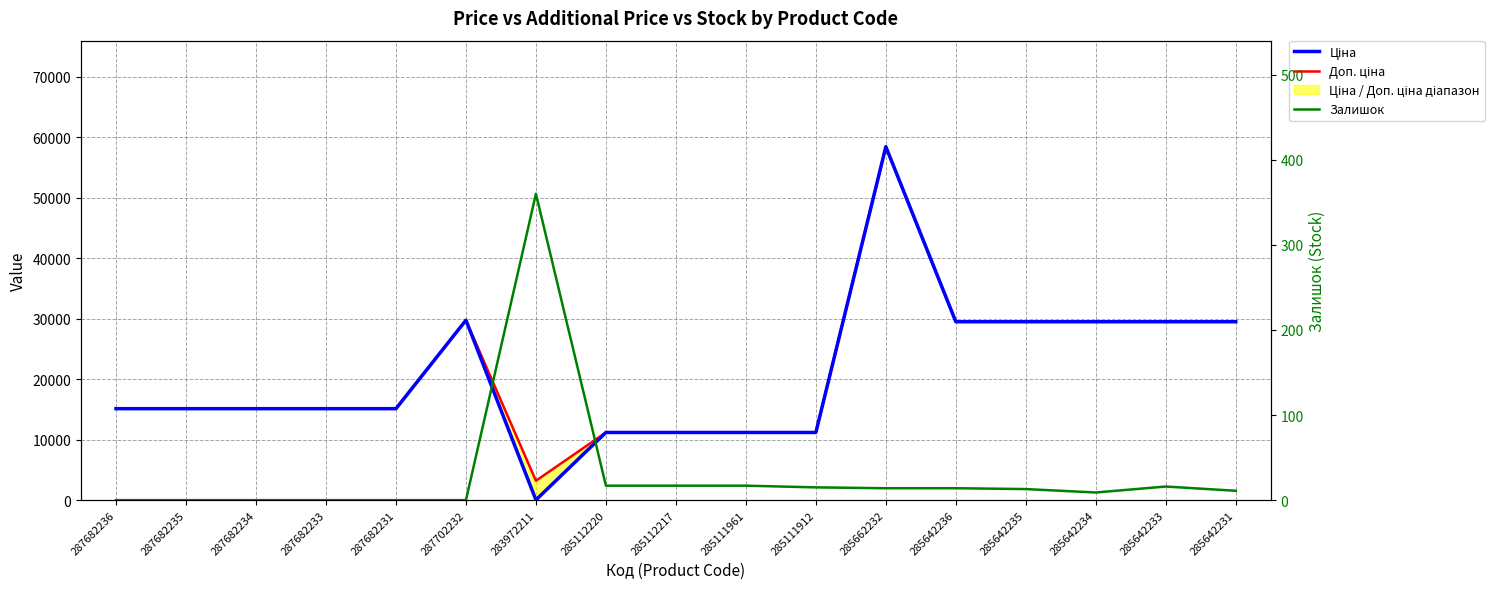

Is the value of Залишок at 285642236 greater than the value of Ціна at 287682233?

No